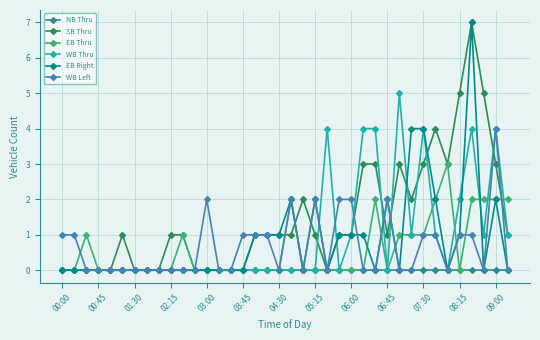

What is the maximum value for EB Right?

7